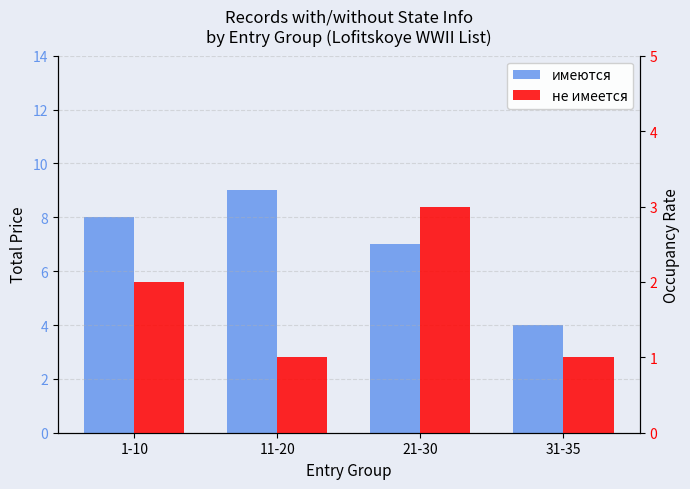

List the labels in order of не имеется value, largest first.

21-30, 1-10, 11-20, 31-35